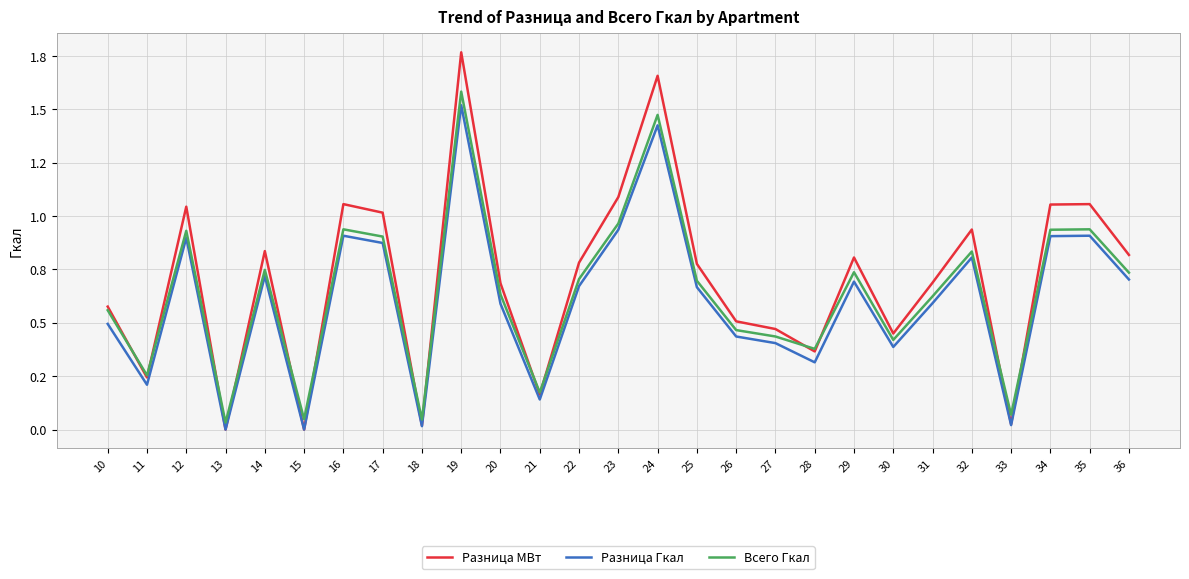

Rank the series at 36 from highest to lowest value.

Разница МВт, Всего Гкал, Разница Гкал